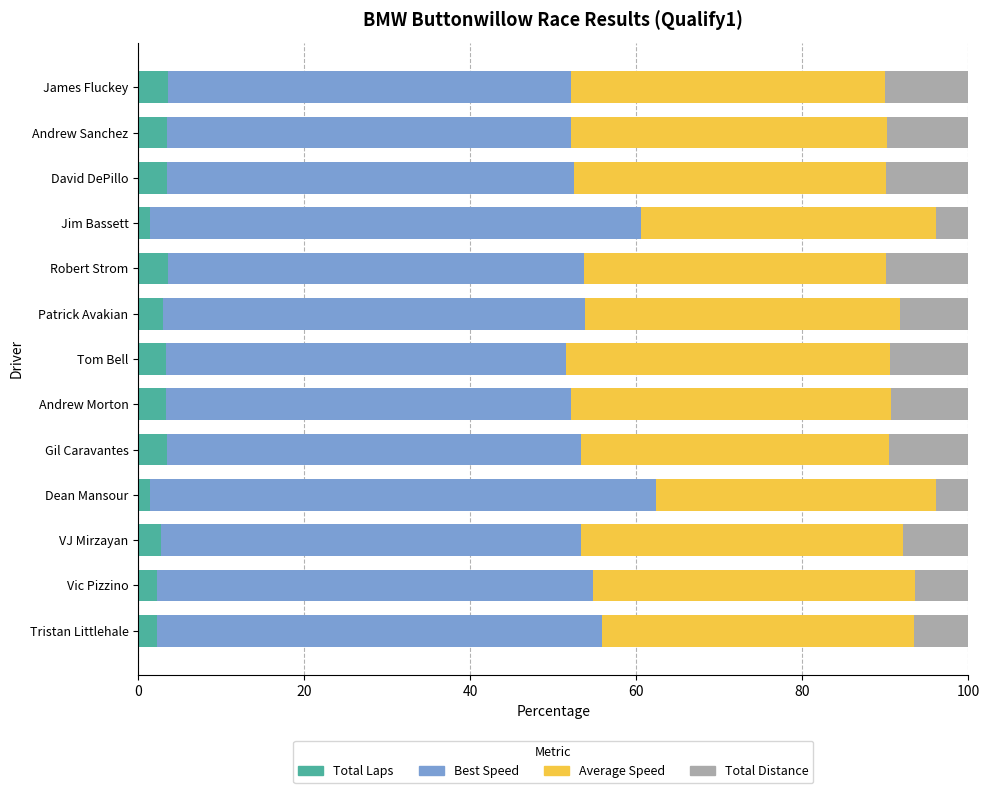

Is it true that Total Laps equals 3.5 at David DePillo?

True